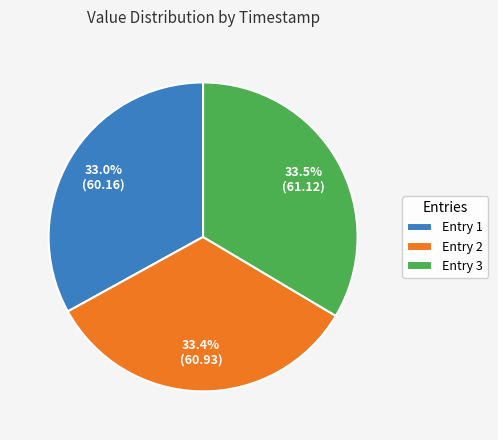

Is the sum of Entry 1 and Entry 2 greater than half?

Yes